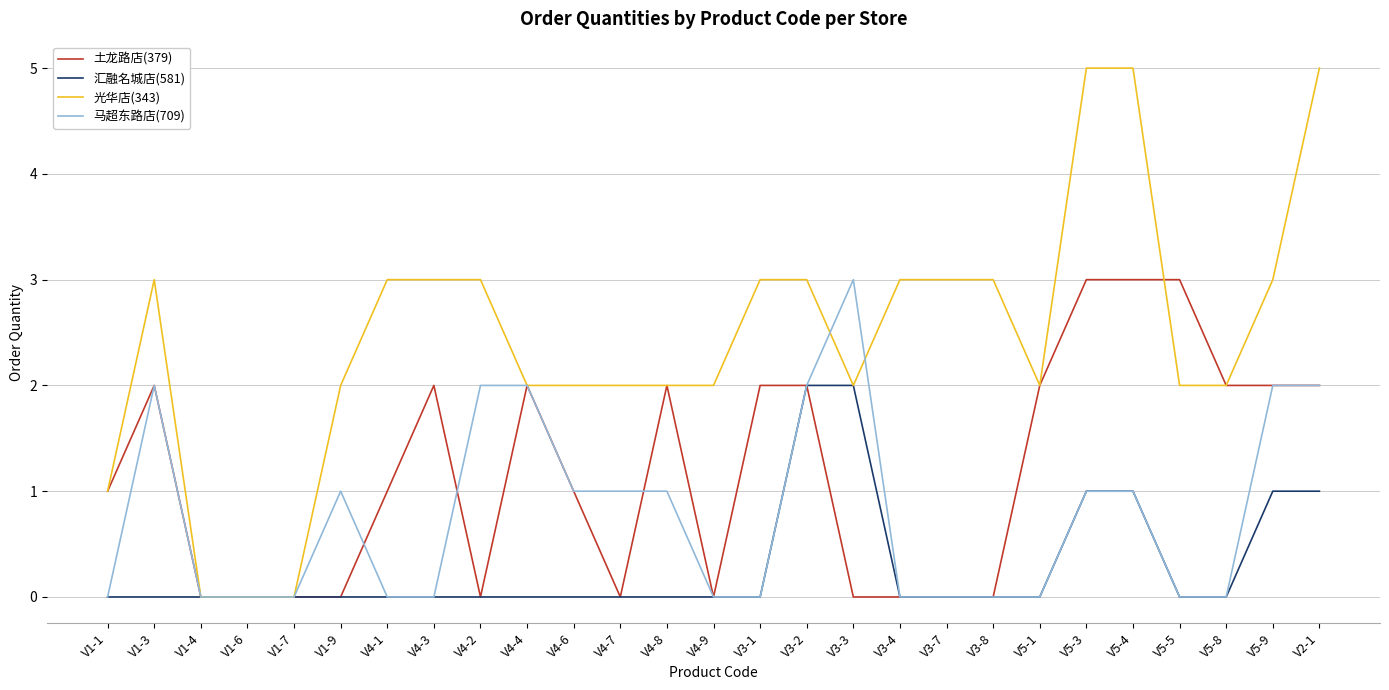

Rank the series by their average value, from highest to lowest.

光华店(343), 土龙路店(379), 马超东路店(709), 汇融名城店(581)